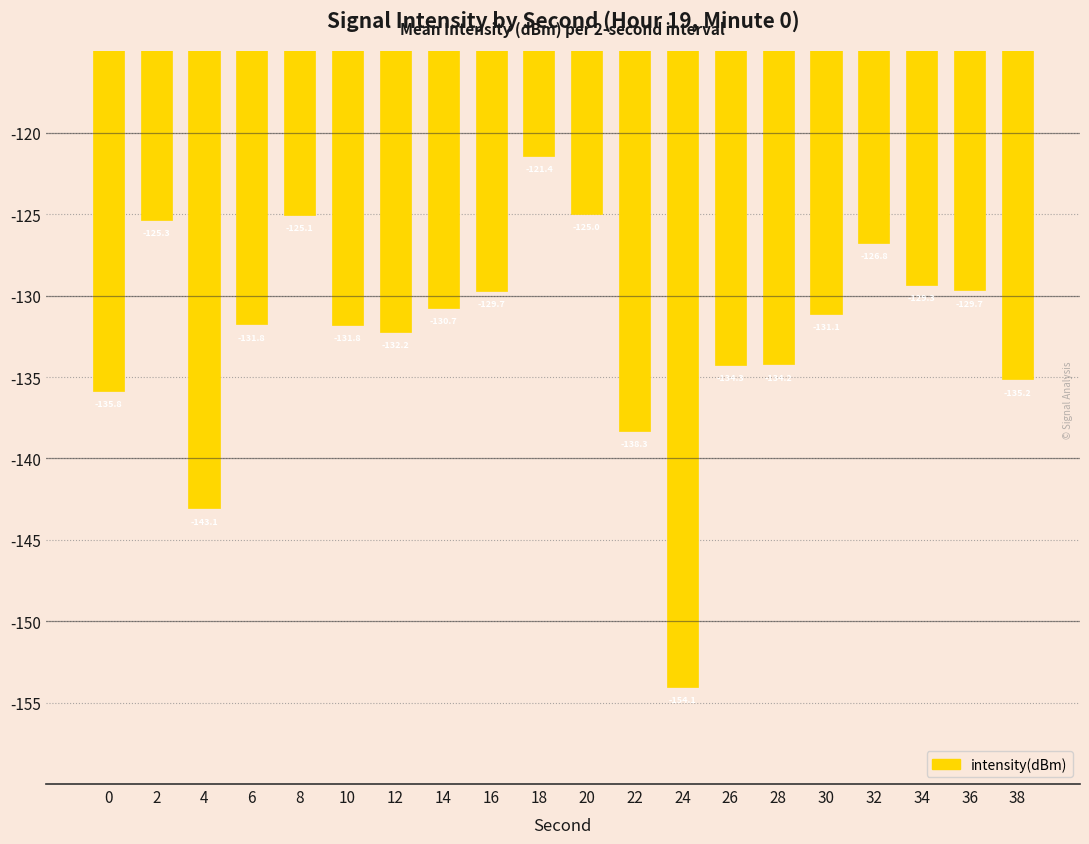

What is the difference between the second highest and second lowest values?

18.1